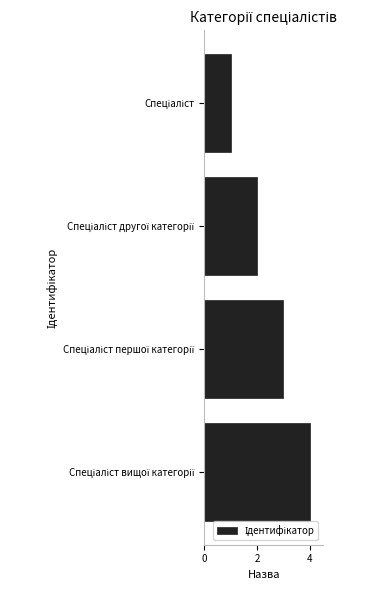

What is the maximum value shown in the chart?

4